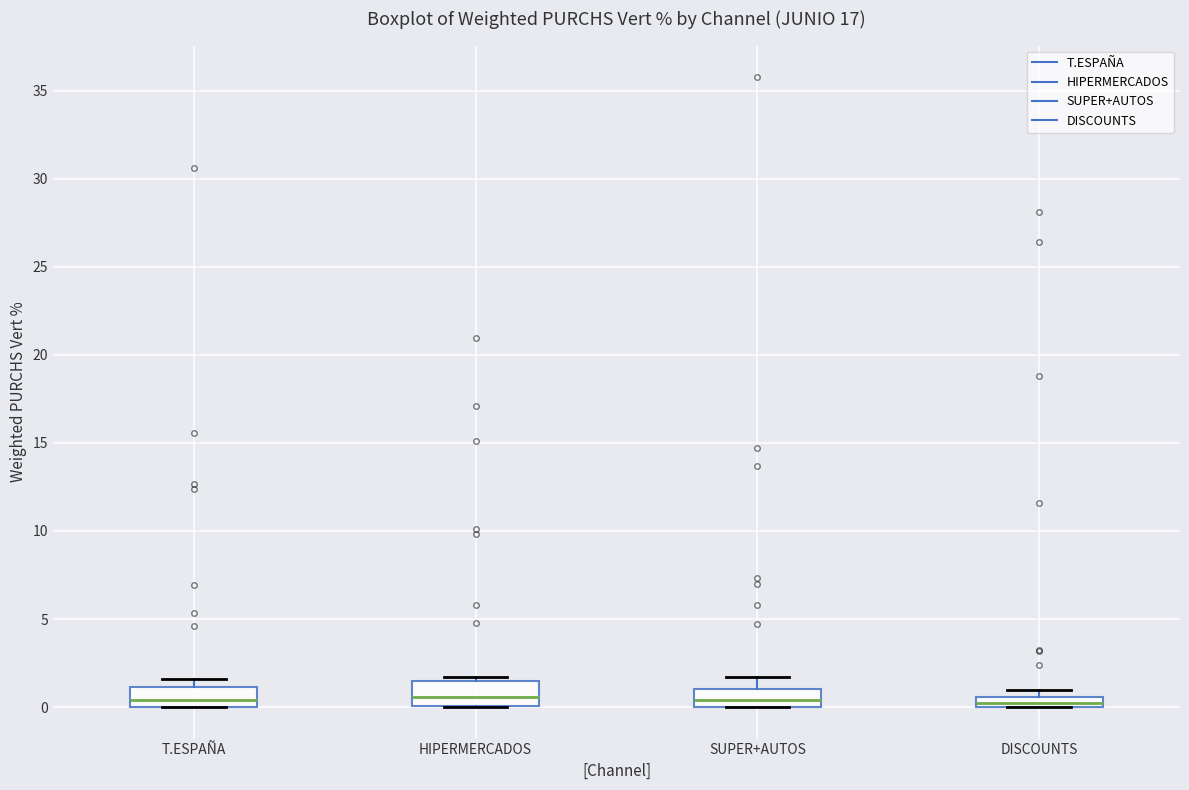

Where is the upper edge of the box for T.ESPAÑA on the y-axis? The values are not printed on the chart, so give them approximately, as read against the axis.

1.0